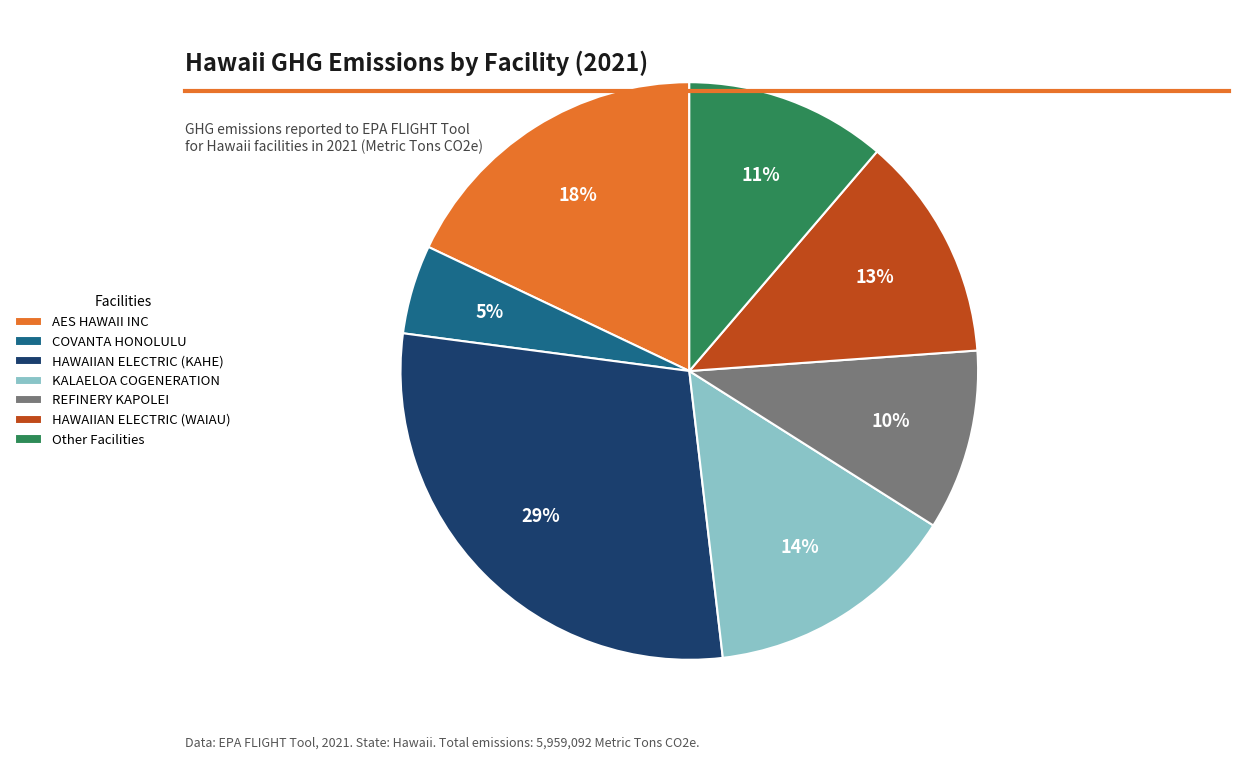

Rank the categories by value from lowest to highest.

COVANTA HONOLULU, REFINERY KAPOLEI, Other Facilities, HAWAIIAN ELECTRIC (WAIAU), KALAELOA COGENERATION, AES HAWAII INC, HAWAIIAN ELECTRIC (KAHE)